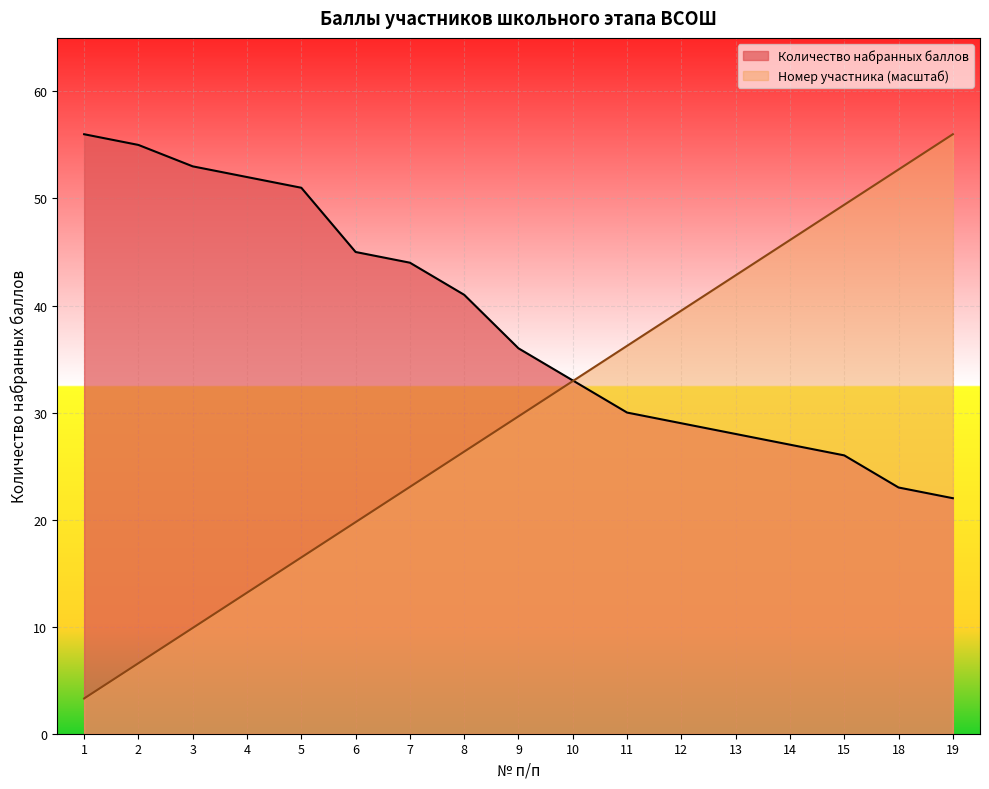

Where do Количество набранных баллов and Номер участника first cross each other?

10 and 11